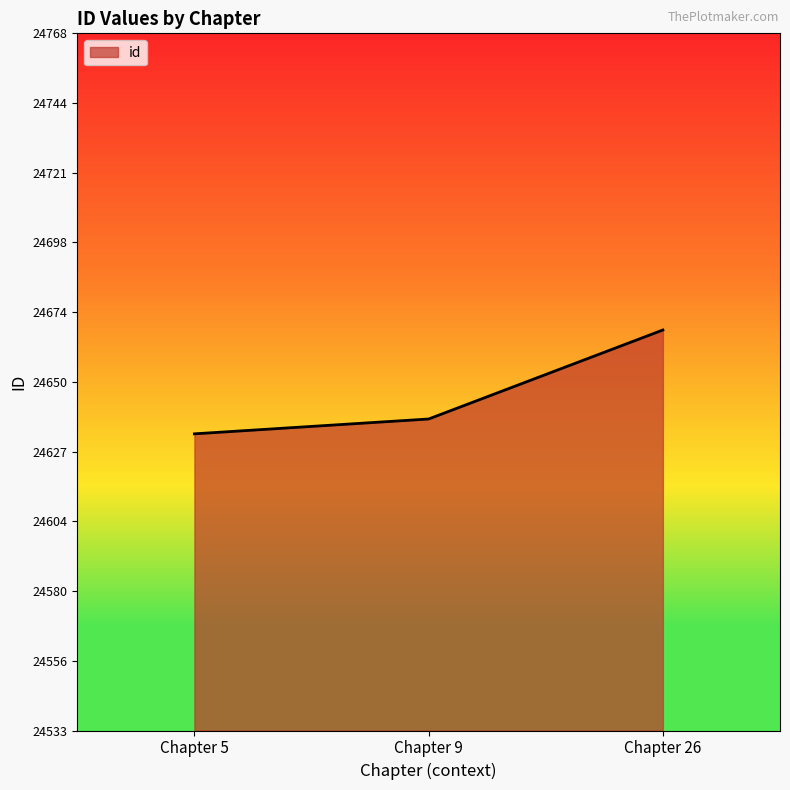

What is the average value?

24646